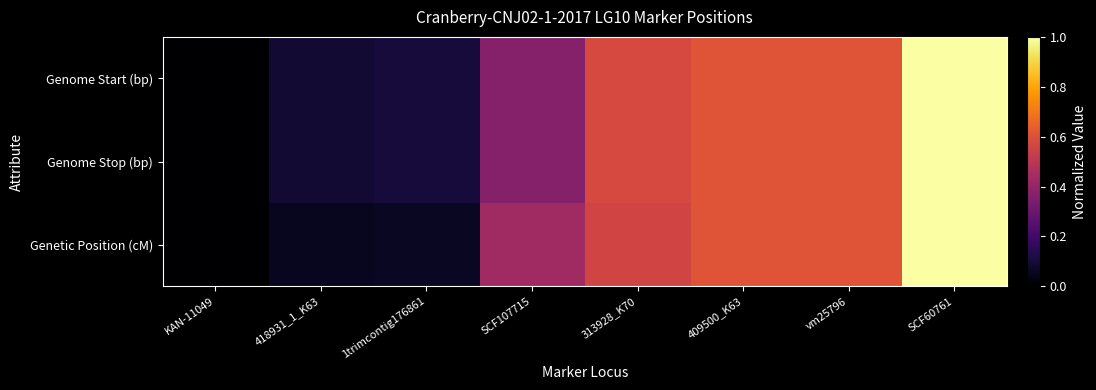

What is the maximum value shown in the chart?

1.0